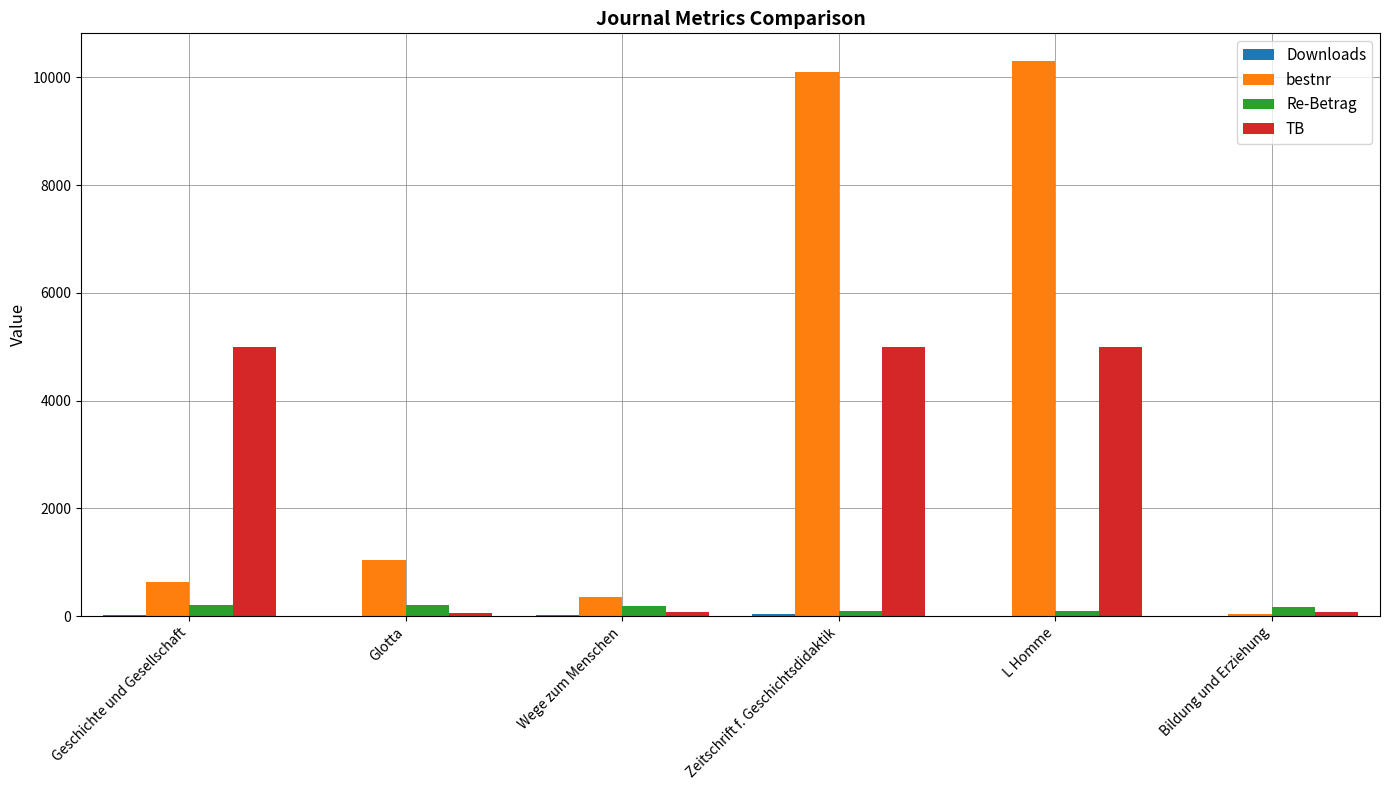

What is the greatest value displayed?

10301.0